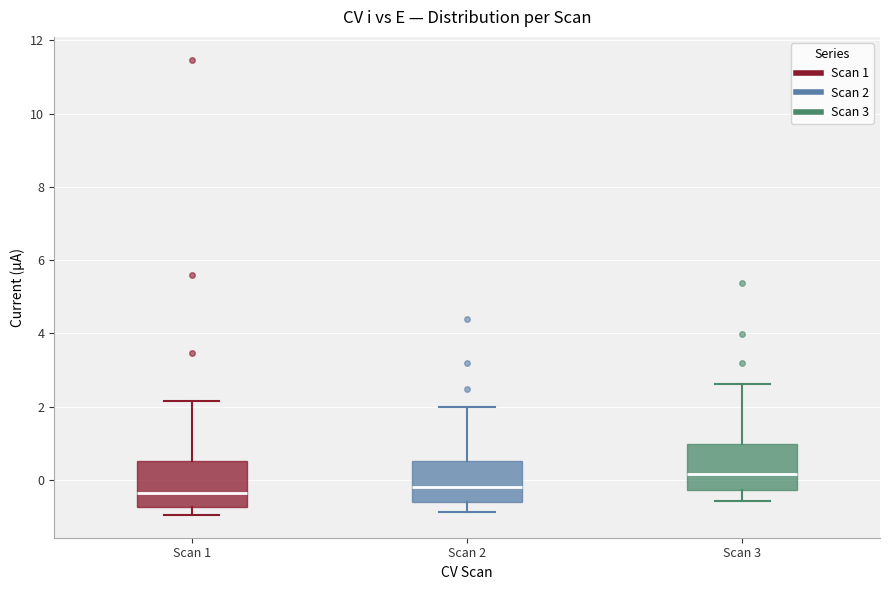

Where is the upper edge of the box for Scan 1 on the y-axis? The values are not printed on the chart, so give them approximately, as read against the axis.

0.6